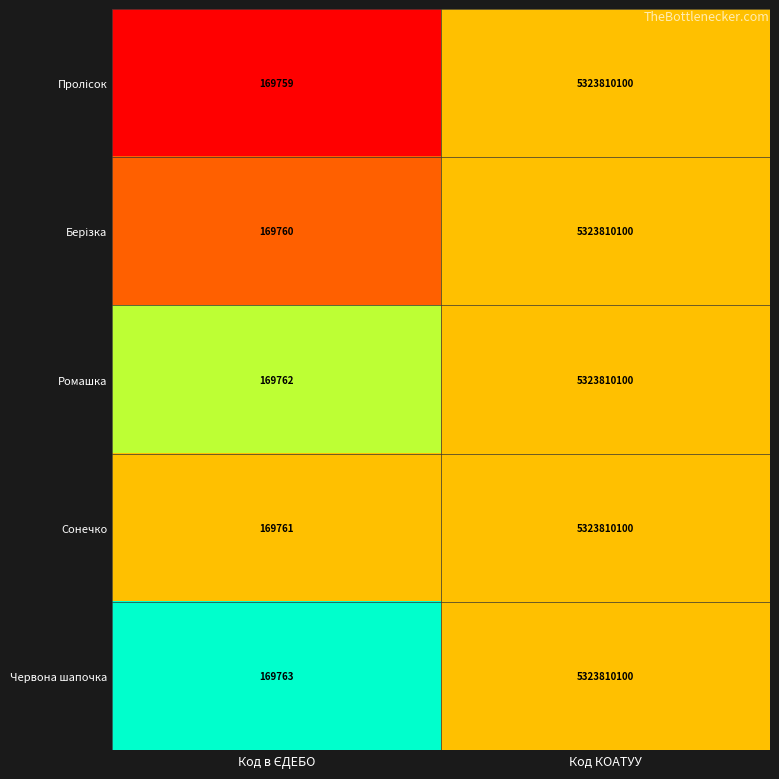

Which series has the largest total across all categories?

Червона шапочка